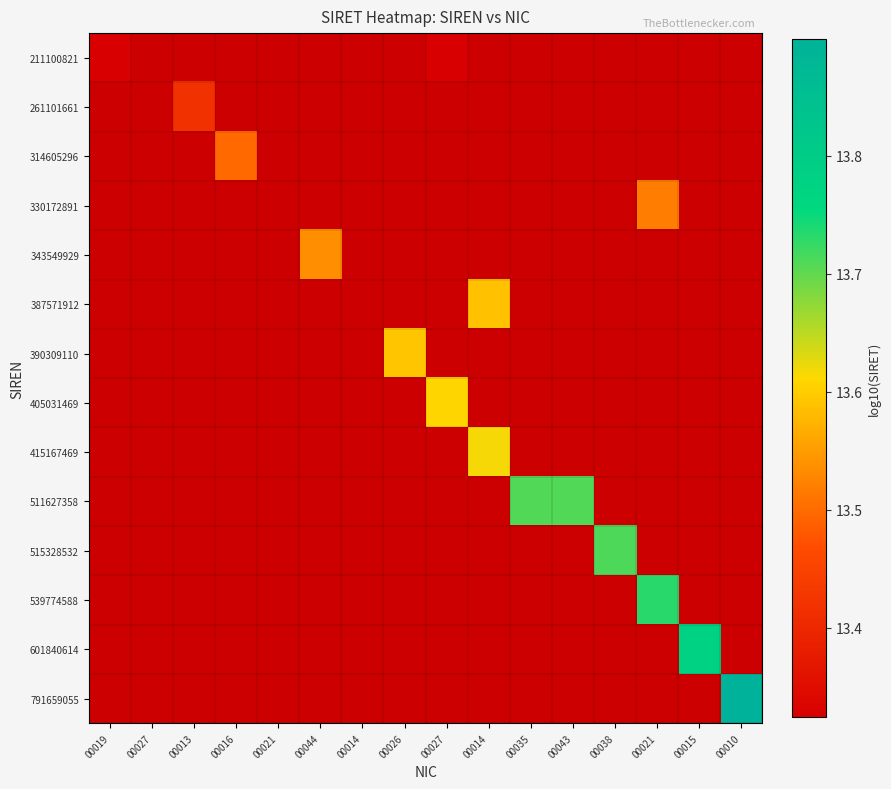

Which has a higher value, 00035 or 00010?

00010